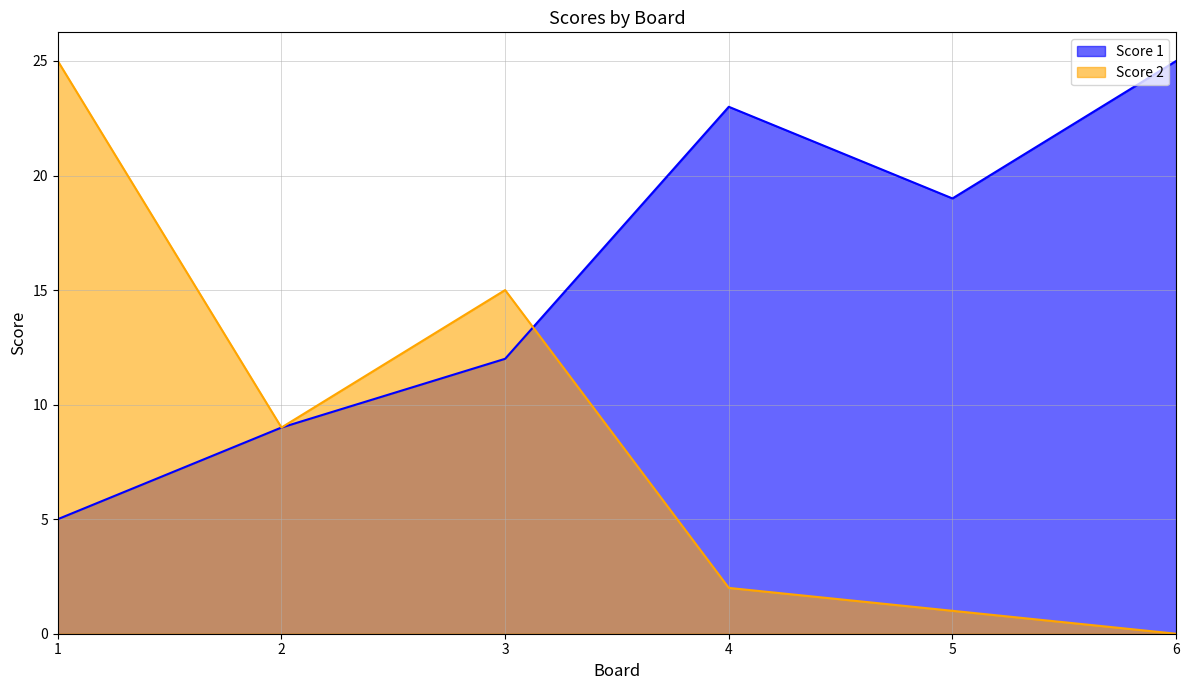

Is the value of Score 2 at 1 greater than the value of Score 1 at 6?

No